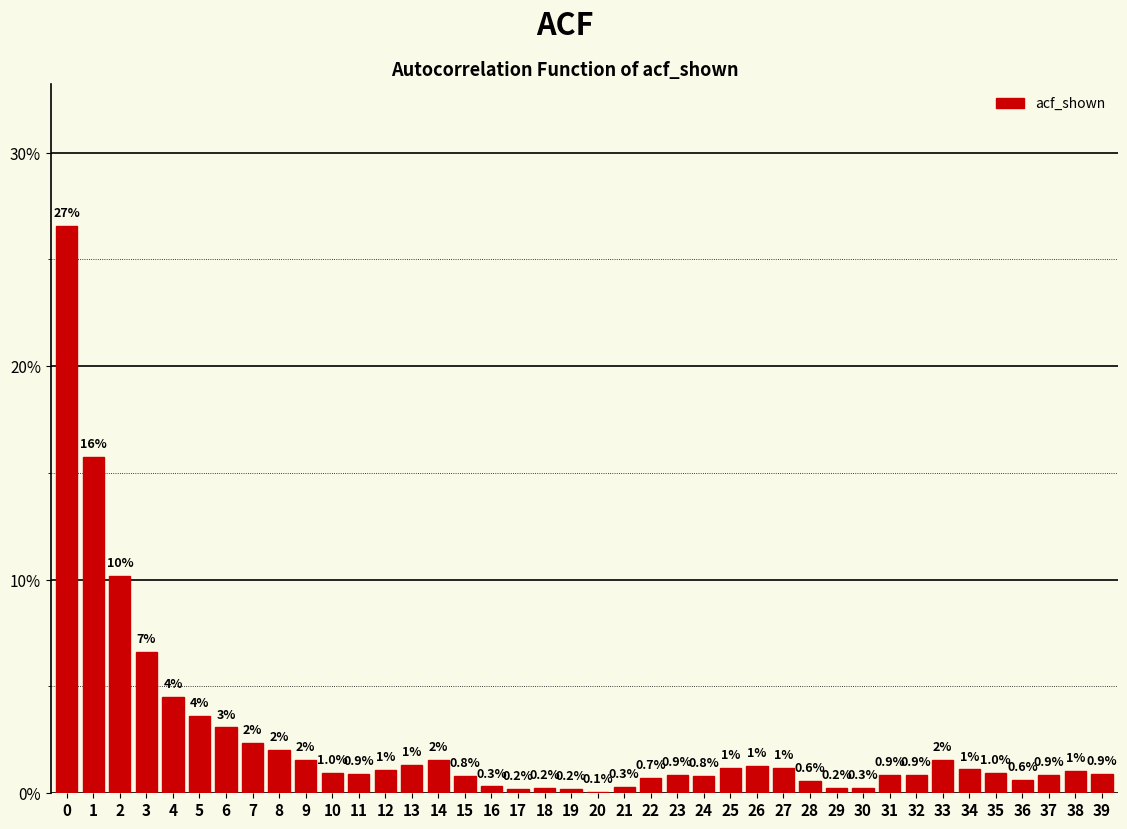

True or false: the data shows 0.3 at 21.

True